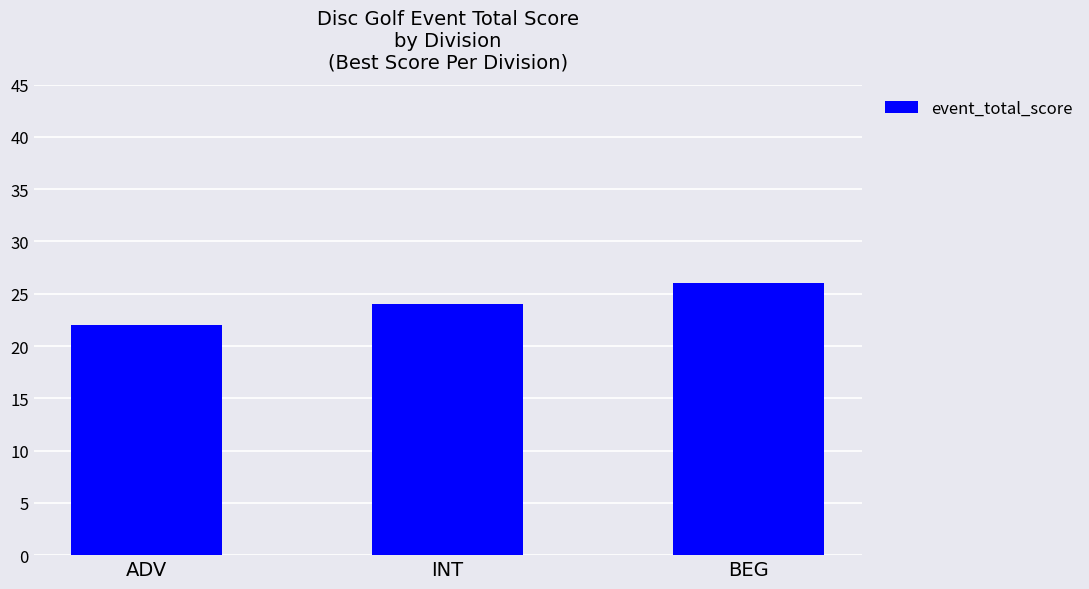

What is the smallest value displayed?

22